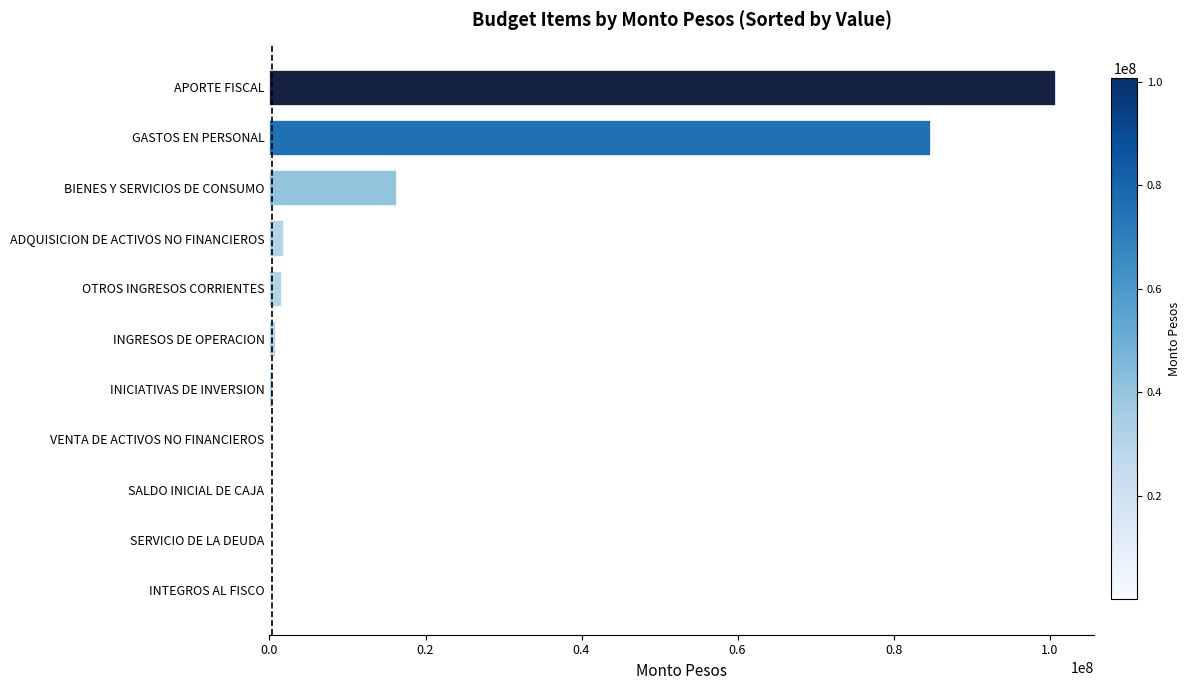

The value at BIENES Y SERVICIOS DE CONSUMO is 16241592. True or false?

True